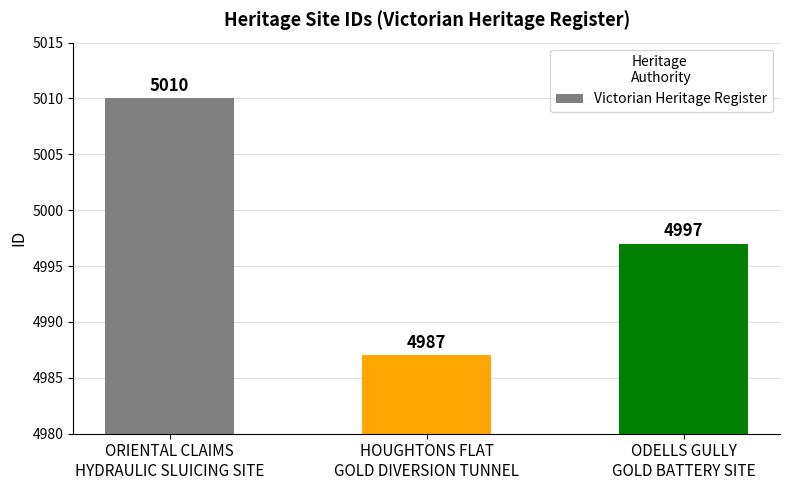

Is it true that the value at ODELLS GULLY
GOLD BATTERY SITE is 4997?

True